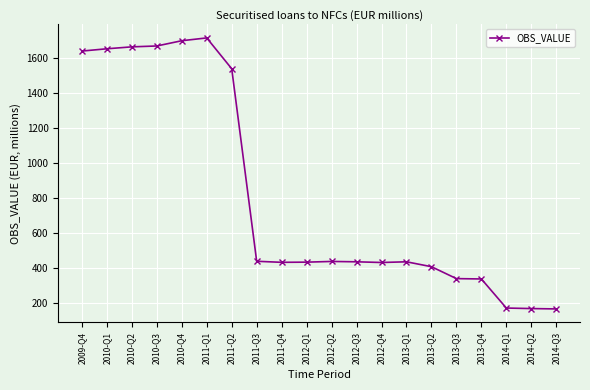

What position from the left is 2010-Q4?

5